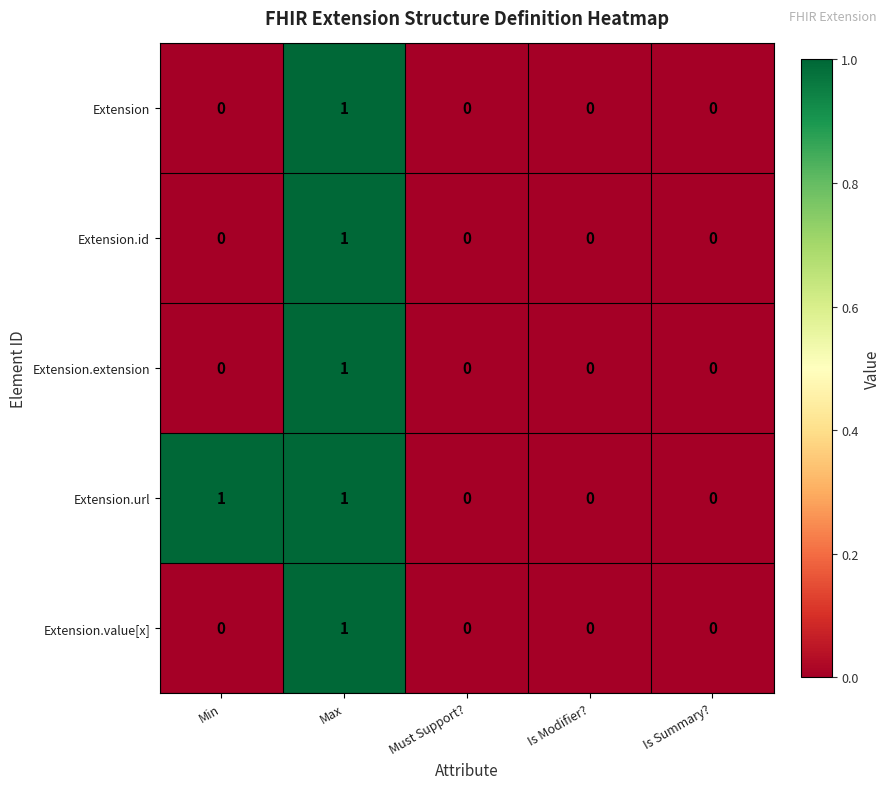

How many Extension.extension values are between 0 and 1?

5